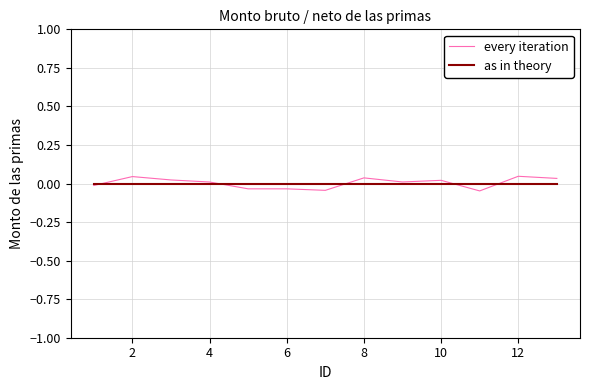

Does the chart have visible grid lines?

Yes